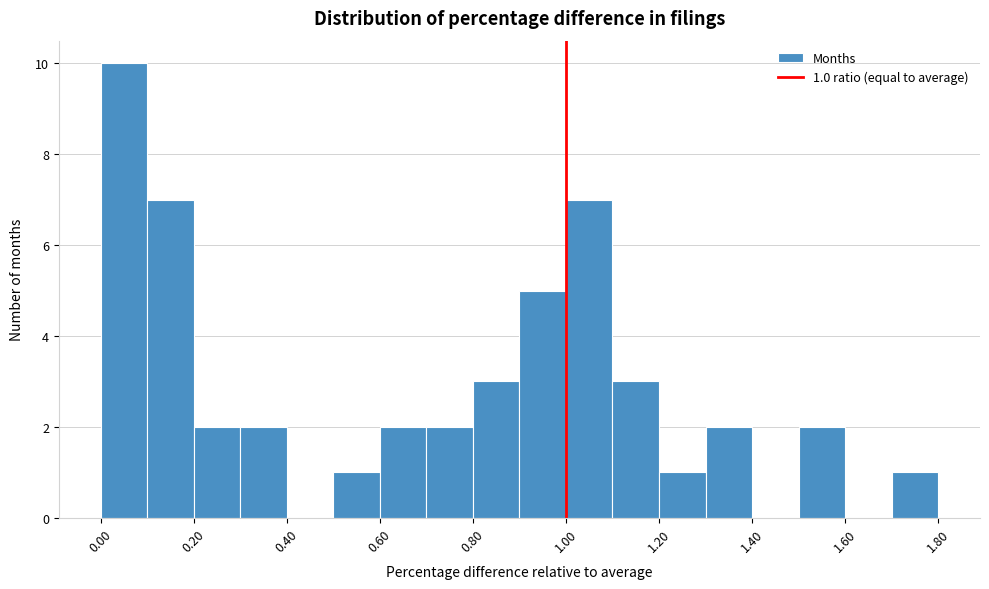

Over which range of the x-axis is the bar tallest?

0.0 to 0.1